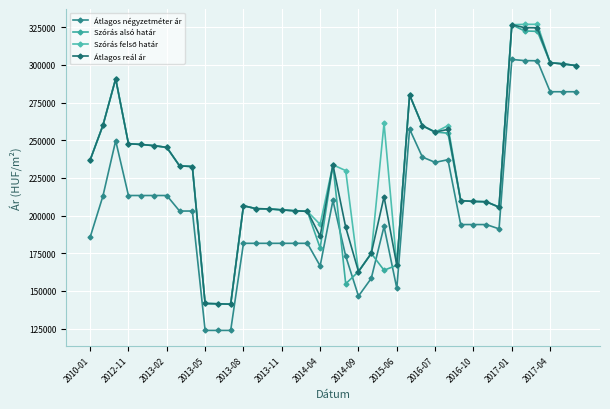

At how many categories does at least one series exceed 169514?

34